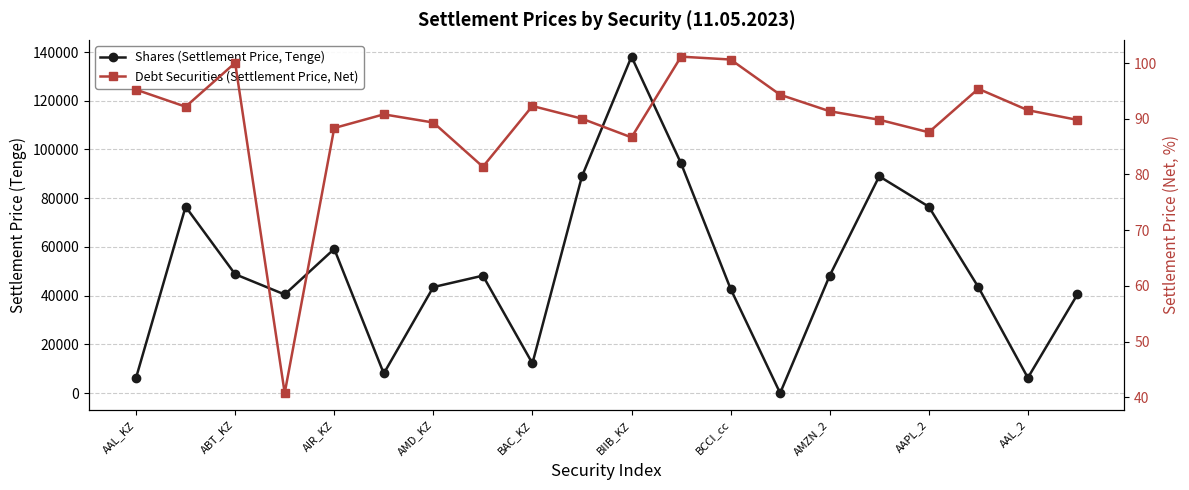

How many lines are shown in the chart?

2